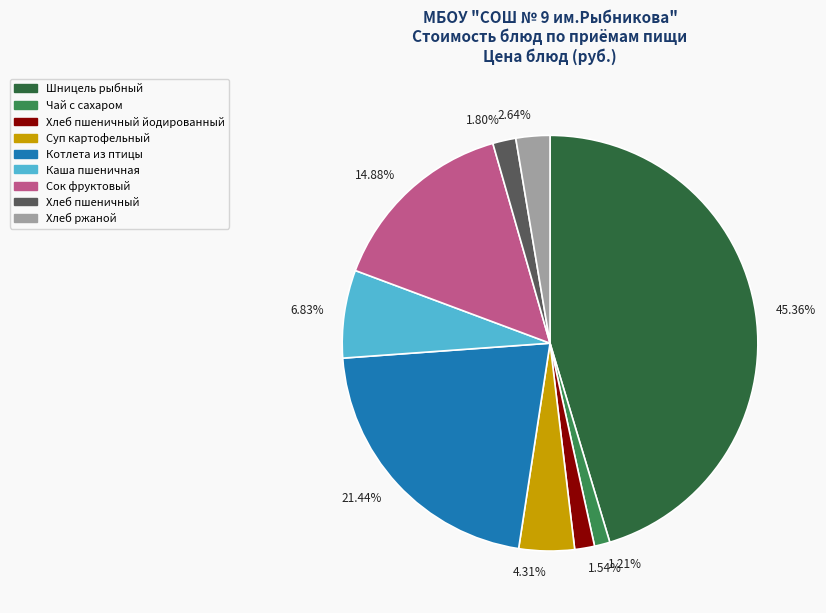

Between 2.64% and 4.31%, which is larger?

4.31%